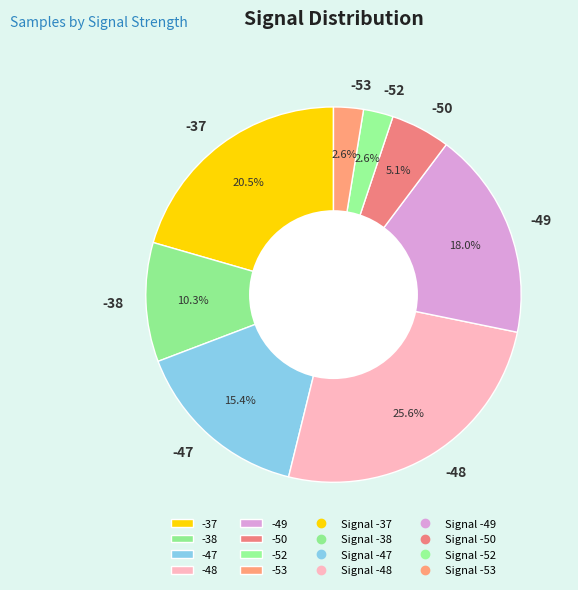

Which has a higher value, -50 or -48?

-48